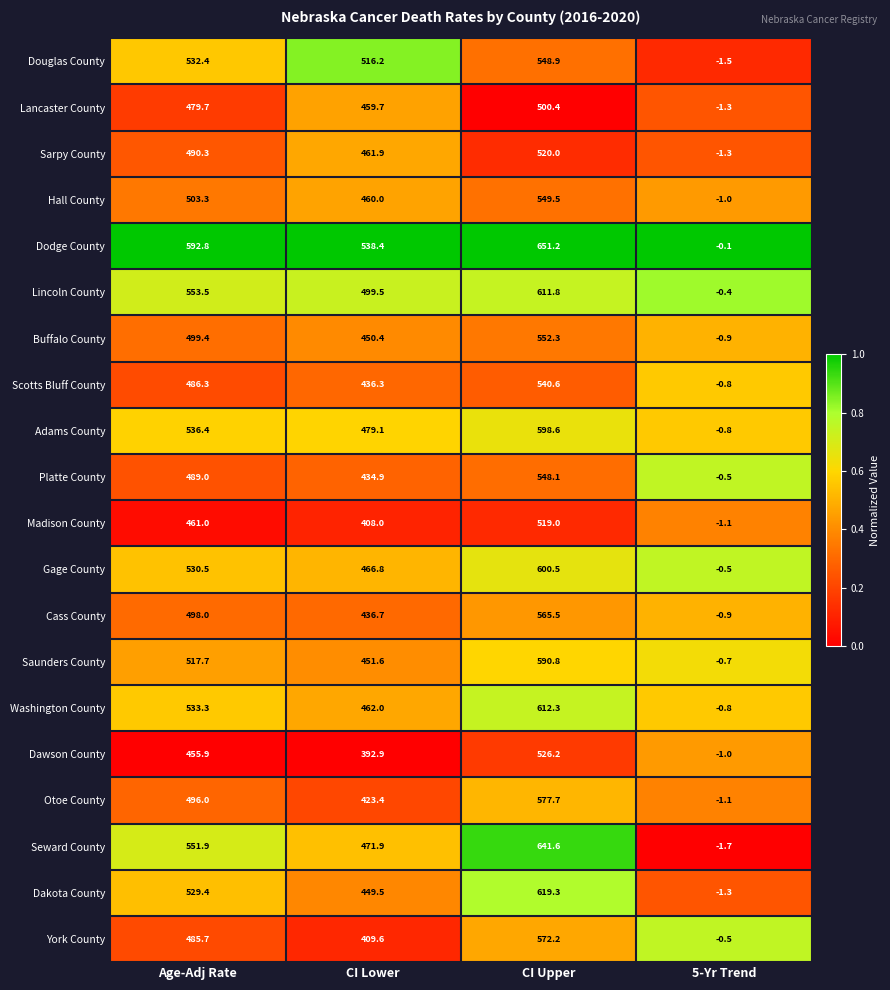

Where is Seward County nearest to the value 319?

CI Lower